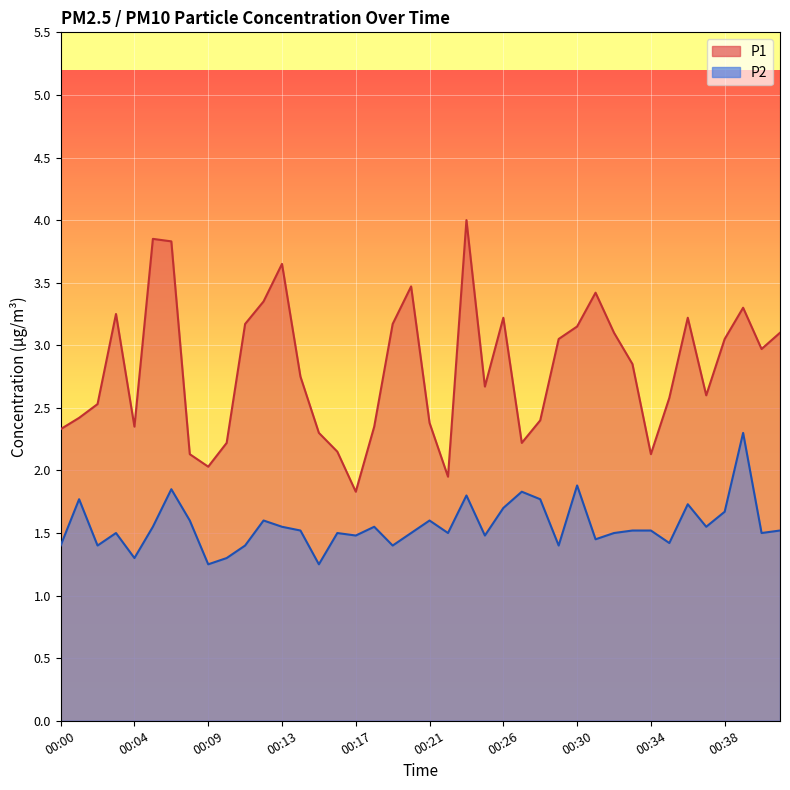

Which series changed the most between 00:16 and 00:34?

P1